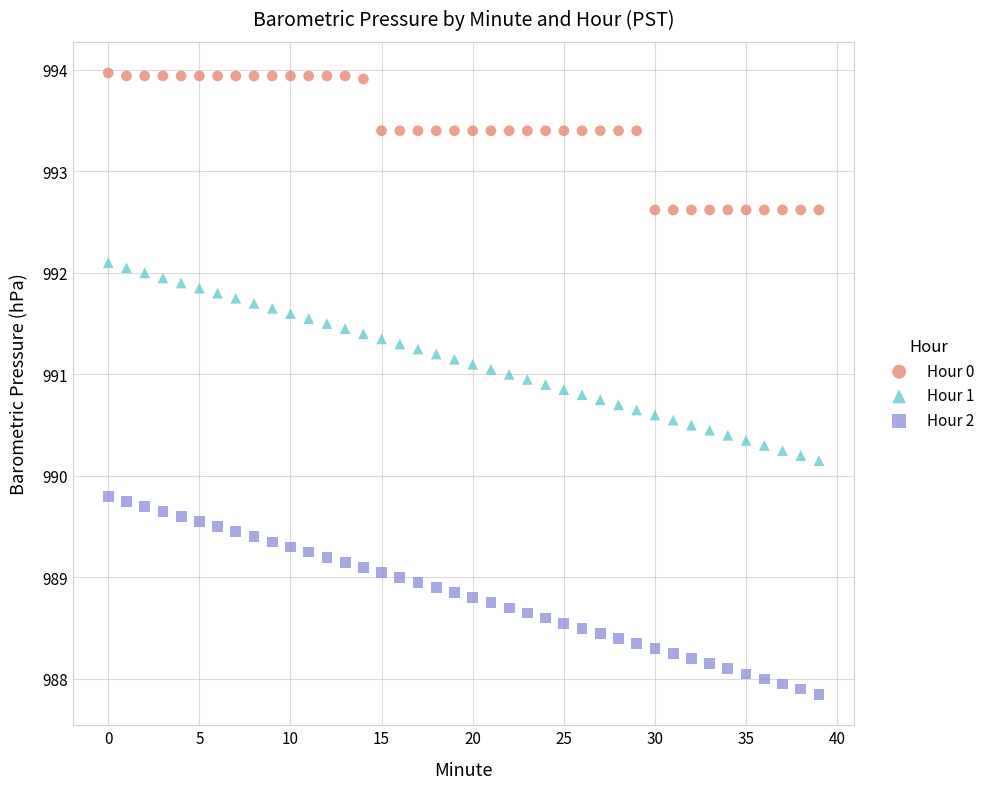

Which series reaches the maximum Y coordinate?

Hour 0